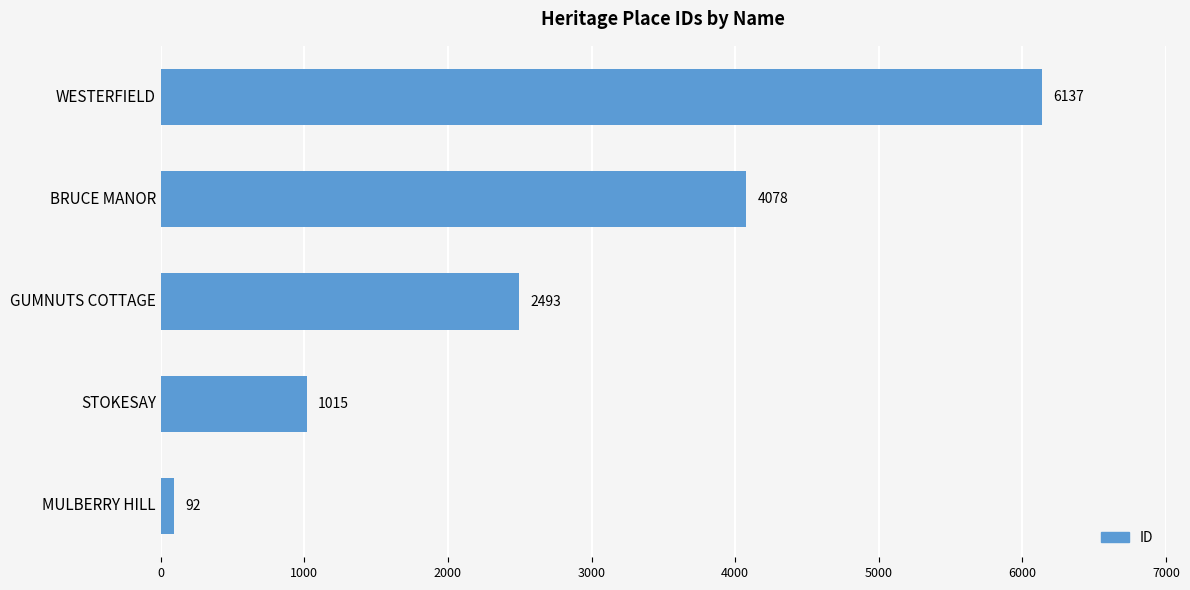

How many values are between 1015 and 4078?

3